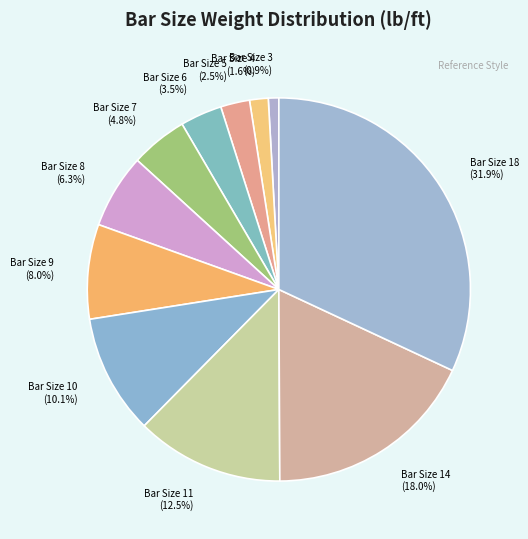

To the nearest percent, what is the average slice percentage?

9%